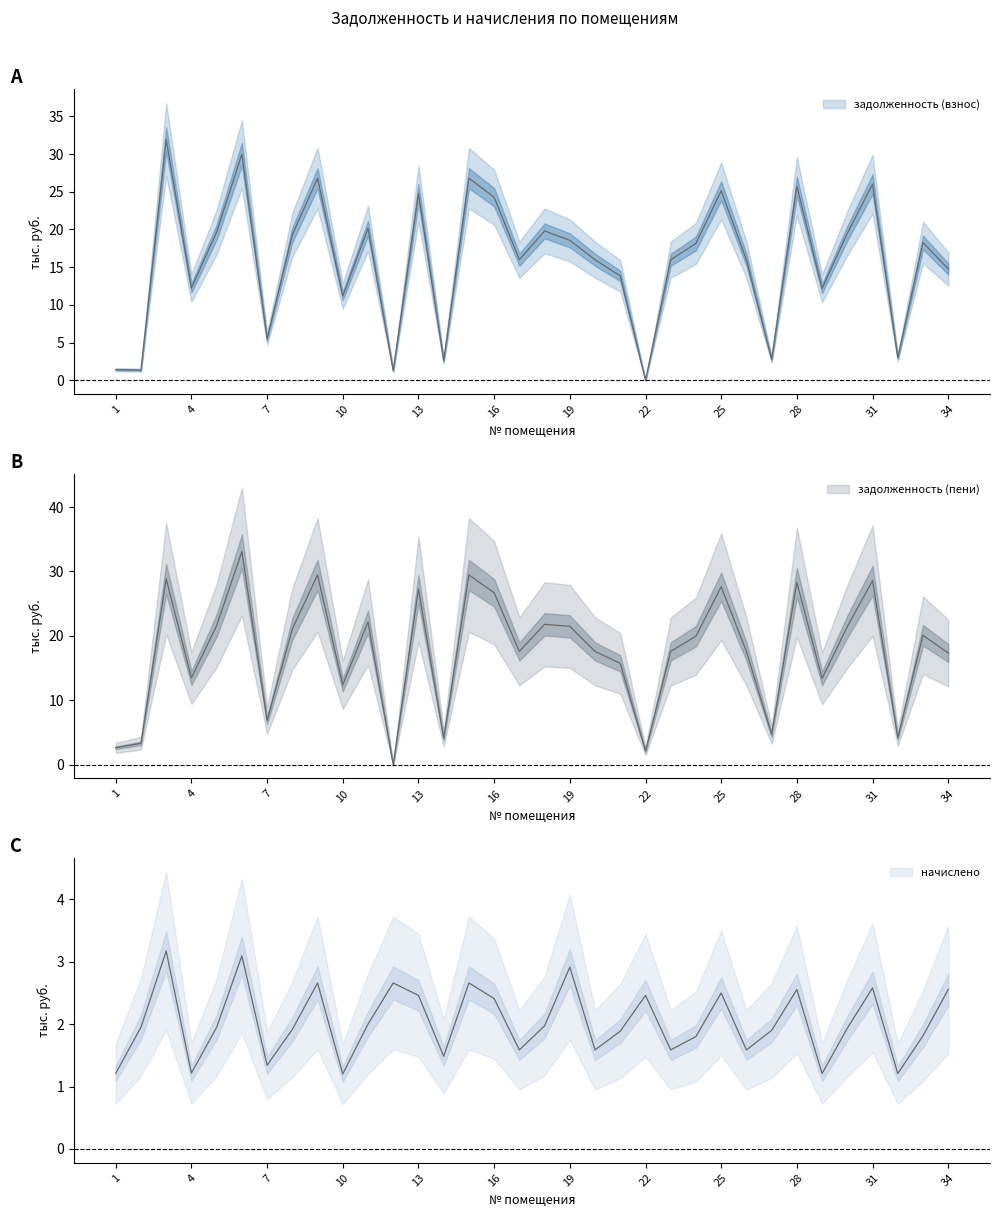

What is the highest value of the задолженность (пени) series?

33.1